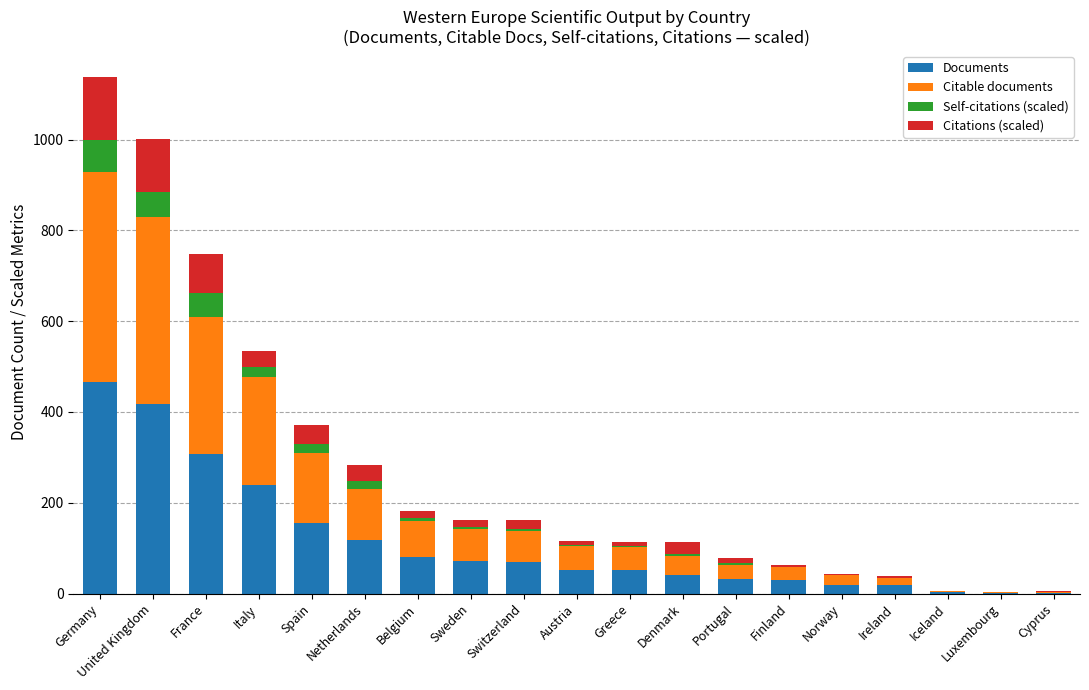

What is the maximum value for Documents?

467.0